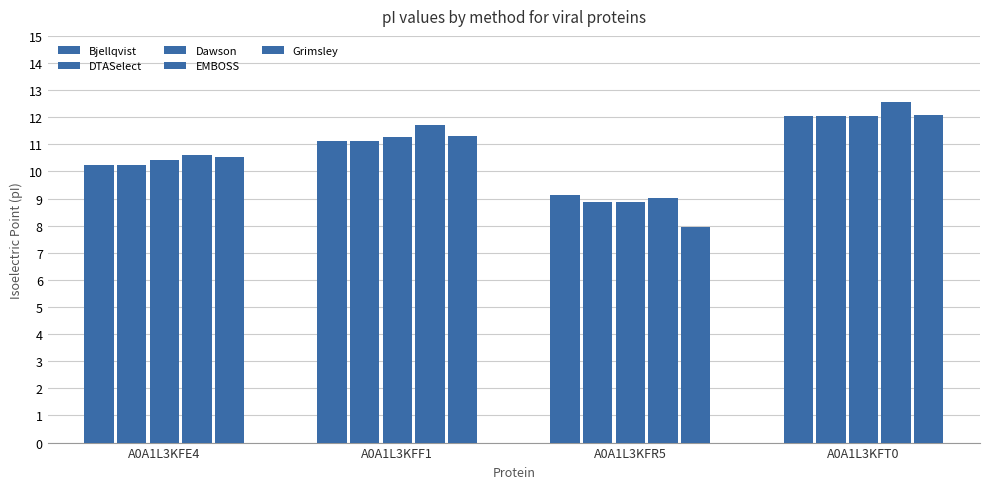

How many data points in Bjellqvist are less than 11?

2